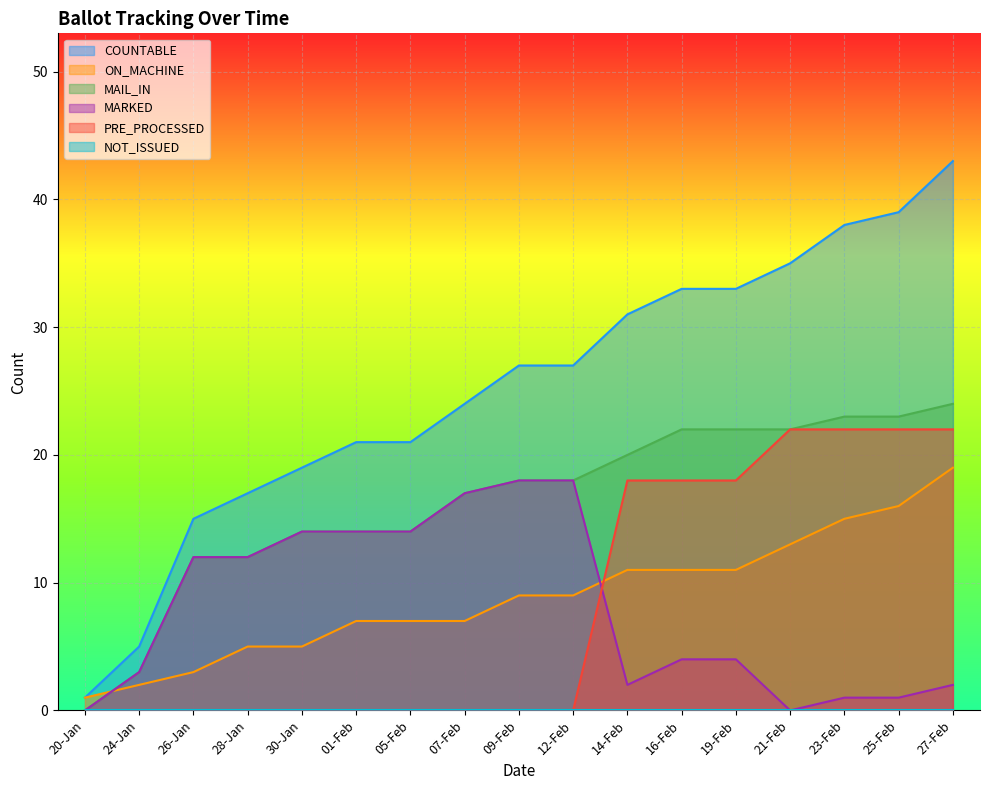

Where is PRE_PROCESSED nearest to the value 11?

14-Feb